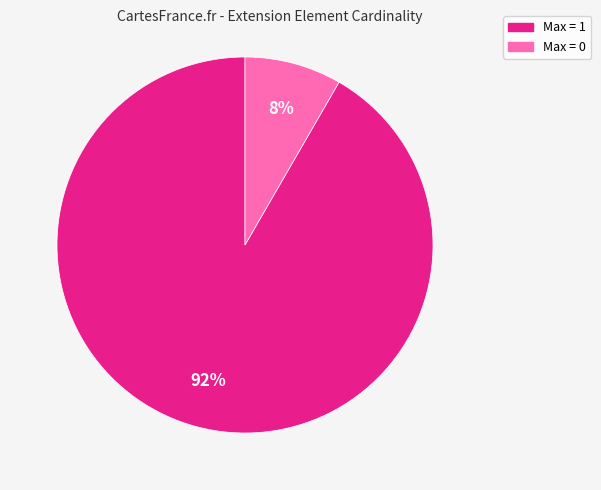

The Max = 1 slice represents 81% of the pie. True or false?

False